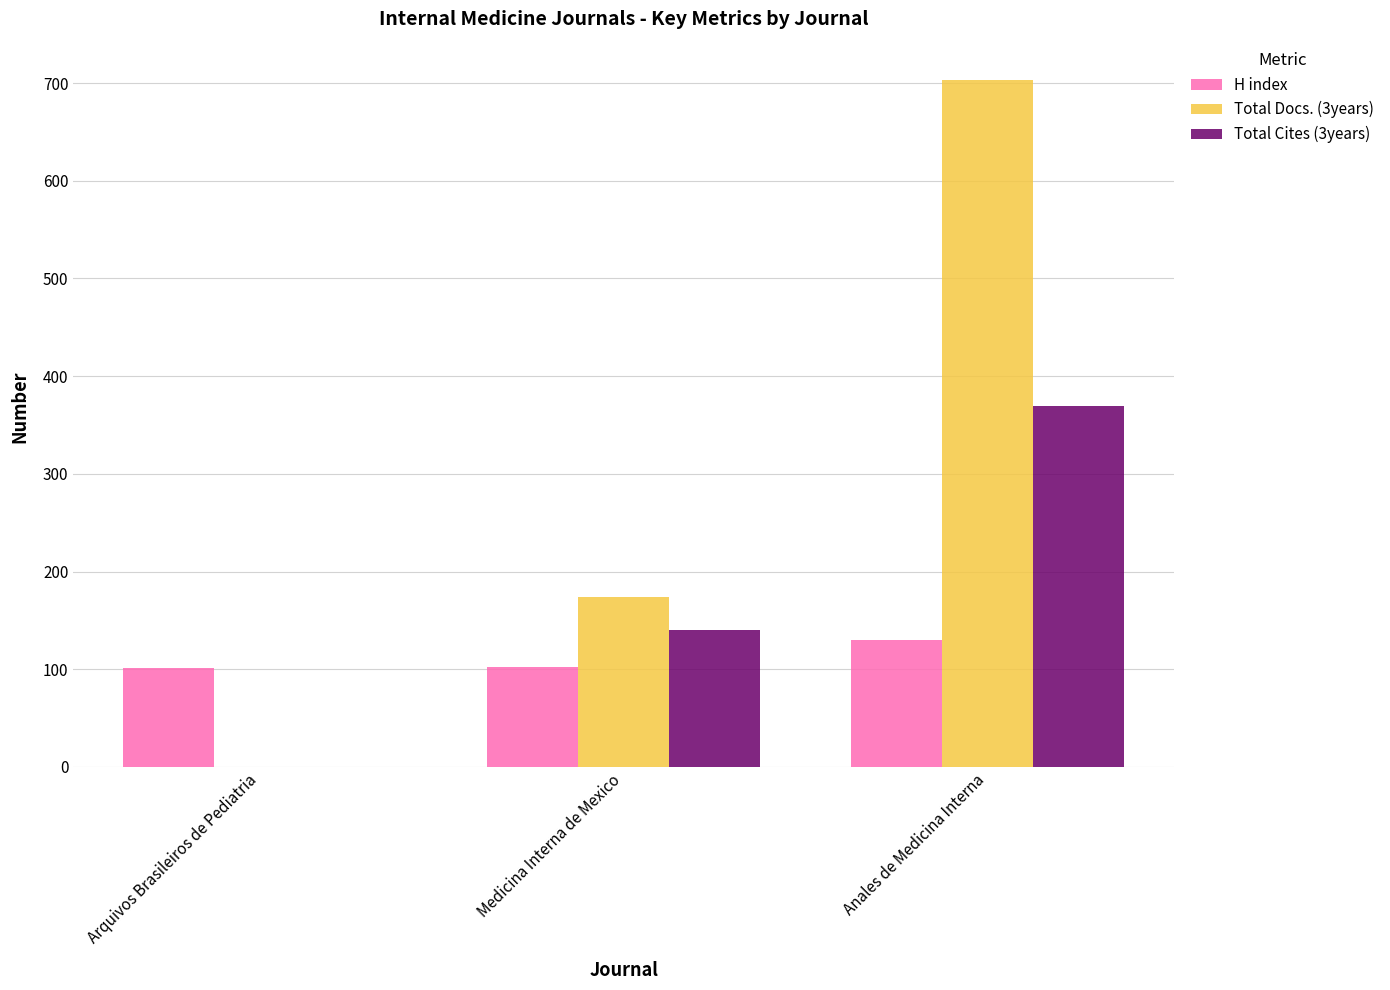

Which series has the largest range (max minus min)?

Total Docs. (3years)